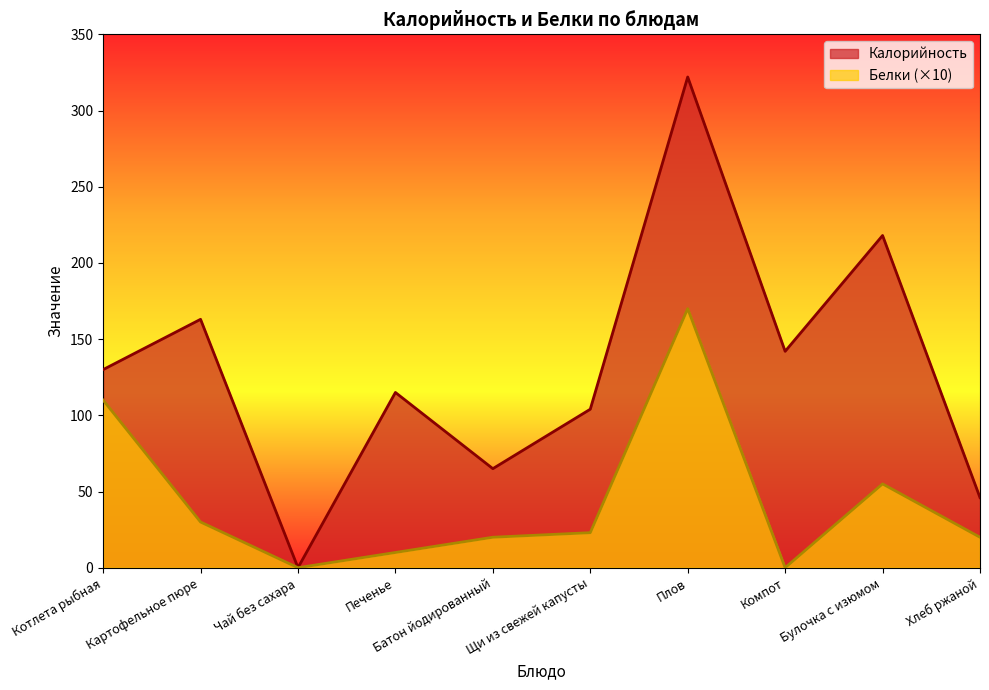

Reading left to right, transcribe all the data shown in this chart.

Калорийность: Котлета рыбная=130	Картофельное пюре=163	Чай без сахара=0	Печенье=115	Батон йодированный=65	Щи из свежей капусты=104	Плов=322	Компот=142	Булочка с изюмом=218	Хлеб ржаной=46
Белки: Котлета рыбная=110	Картофельное пюре=30	Чай без сахара=0	Печенье=10	Батон йодированный=20	Щи из свежей капусты=23	Плов=170	Компот=0	Булочка с изюмом=55	Хлеб ржаной=20